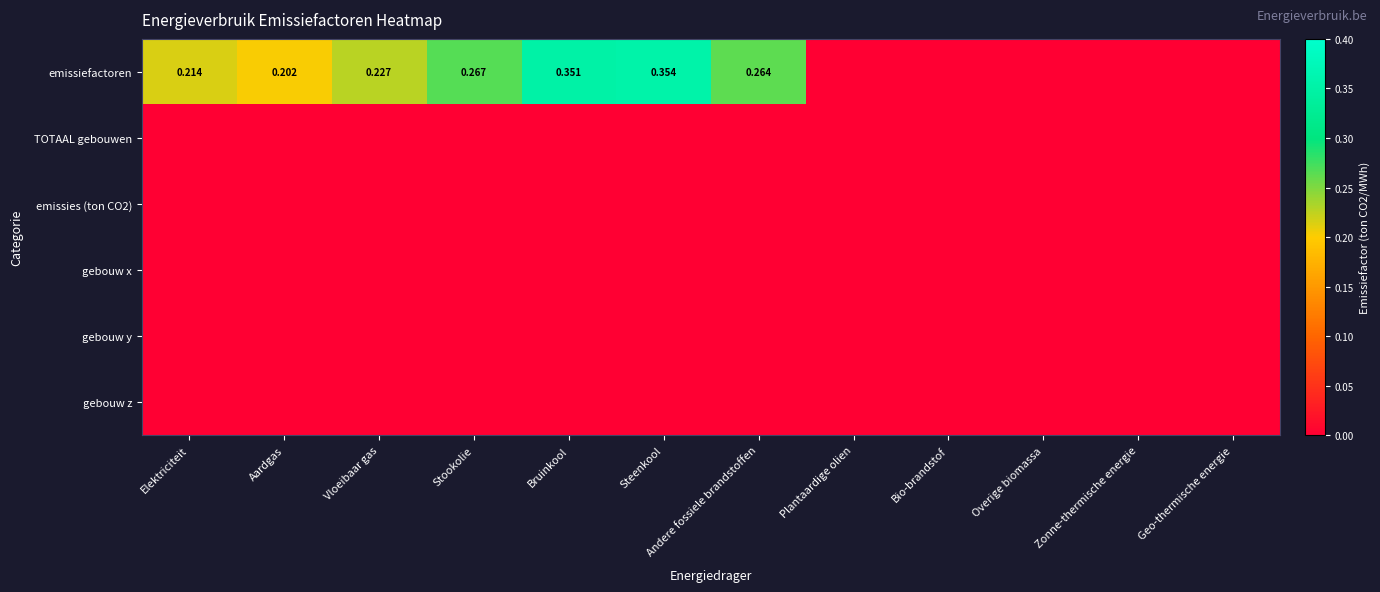

List the labels in order of gebouw z value, largest first.

Elektriciteit, Aardgas, Vloeibaar gas, Stookolie, Bruinkool, Steenkool, Andere fossiele brandstoffen, Plantaardige olien, Bio-brandstof, Overige biomassa, Zonne-thermische energie, Geo-thermische energie